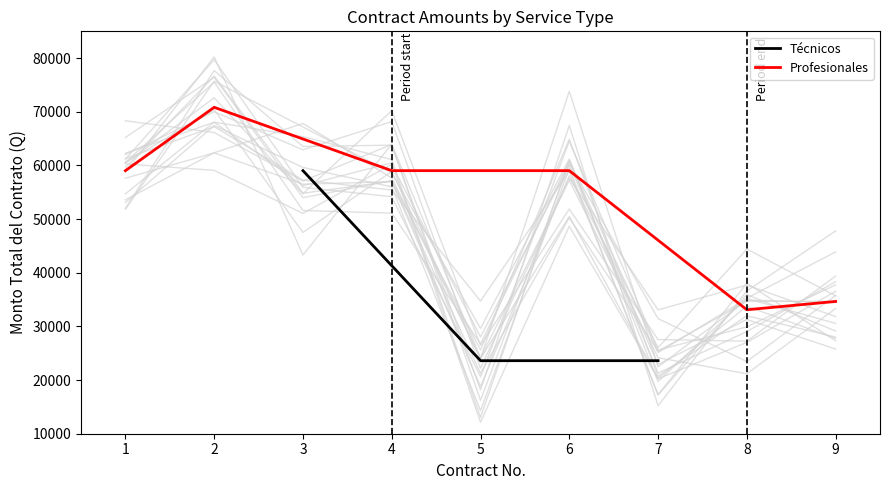

The value of Técnicos at 5 is 9709.5. True or false?

False